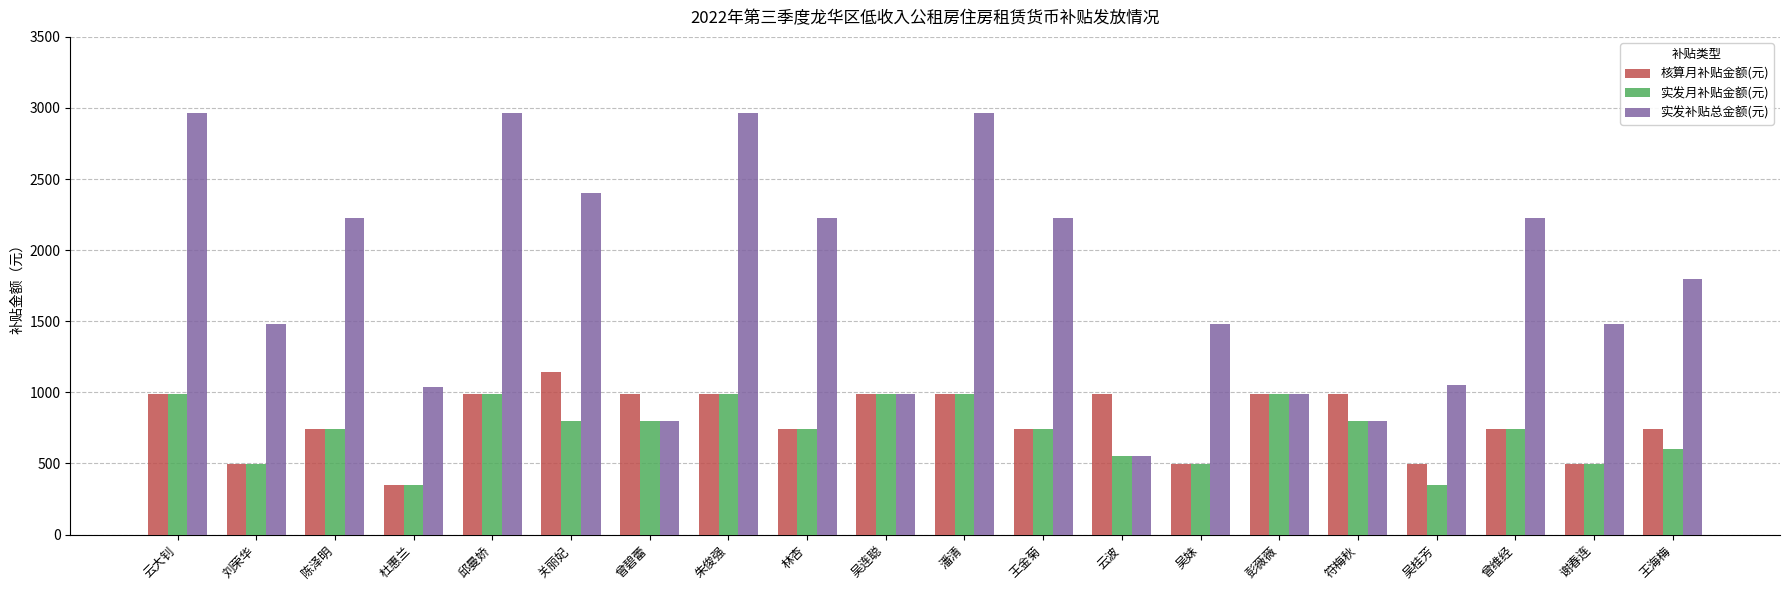

The 实发月补贴金额(元) series shows 1387.4 at 邱曼娇. True or false?

False